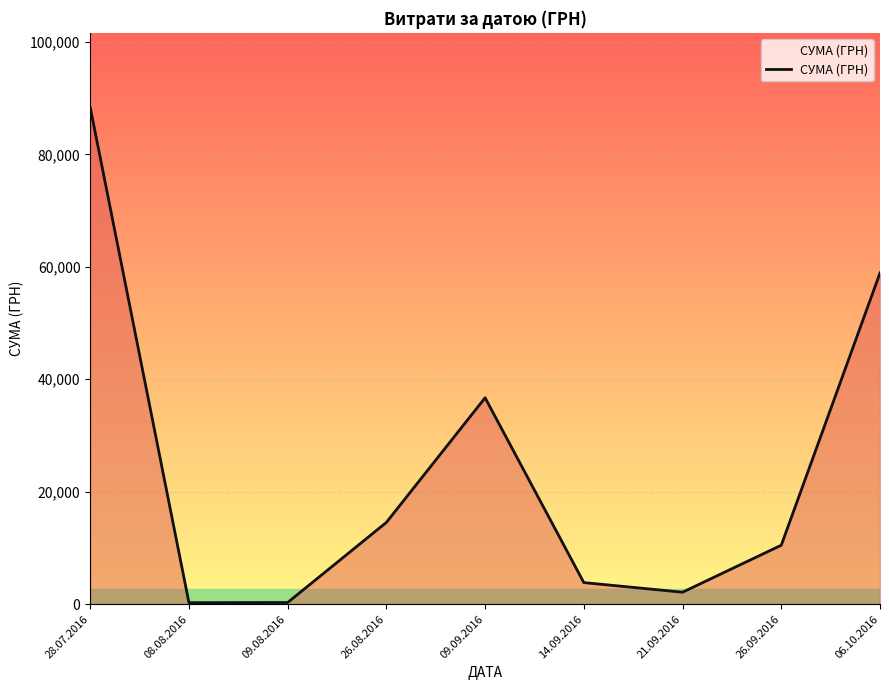

True or false: there are more than 2 points higher than both neighbors.

False